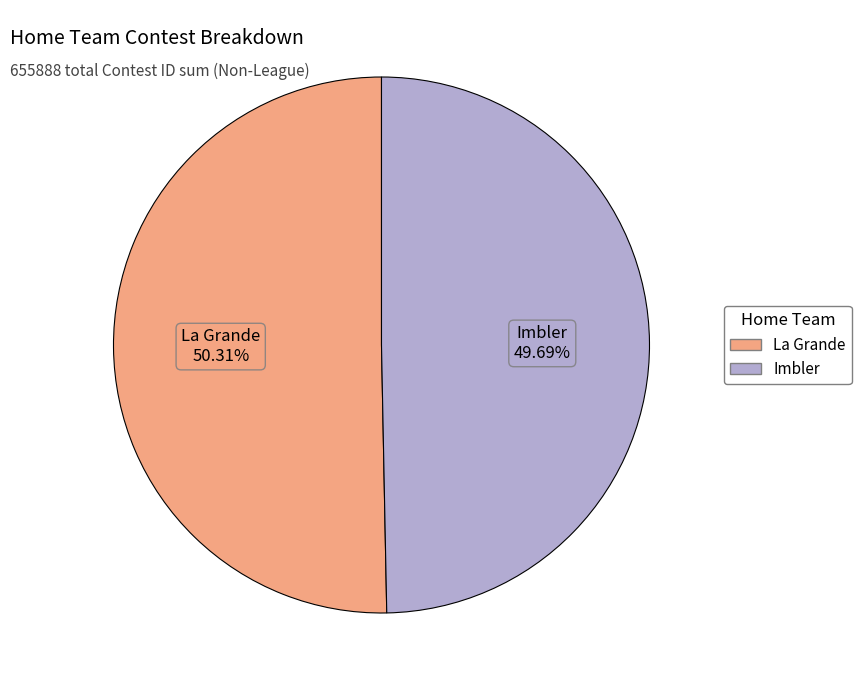

Combined, what portion of the pie is Imbler and La Grande?

100.0%